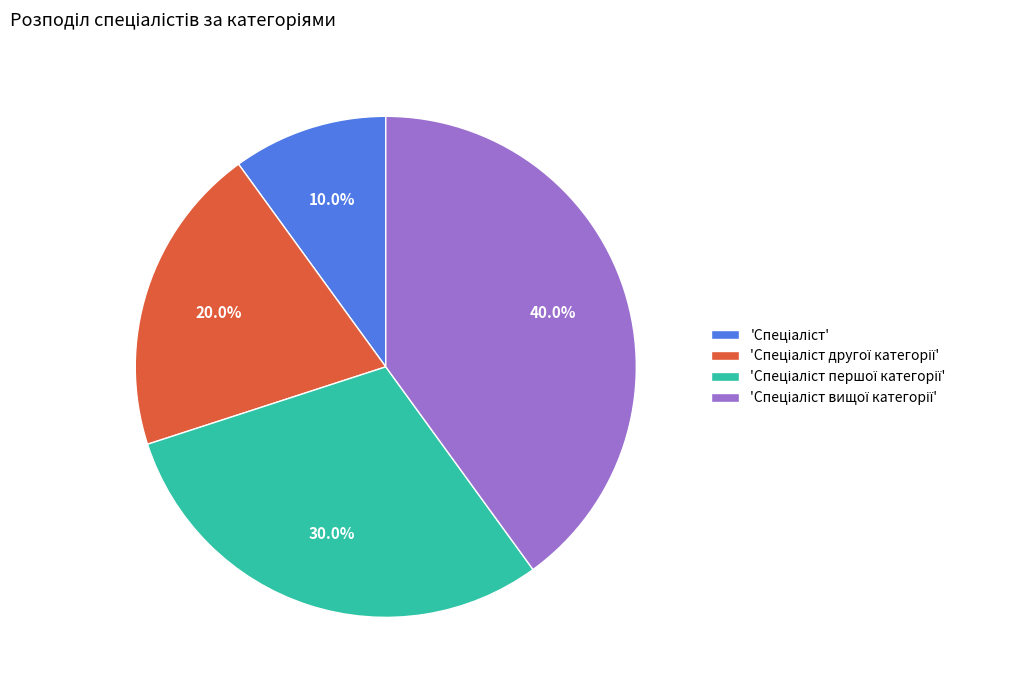

Does any single category account for the majority?

No